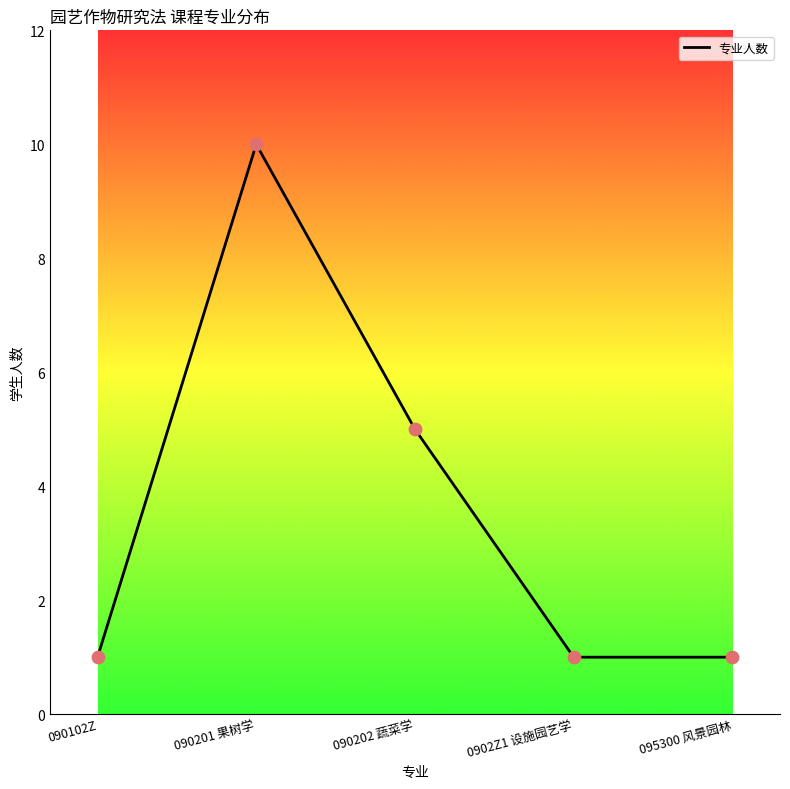

What is the change in value from 090202 蔬菜学 to 0902Z1 设施园艺学?

-4